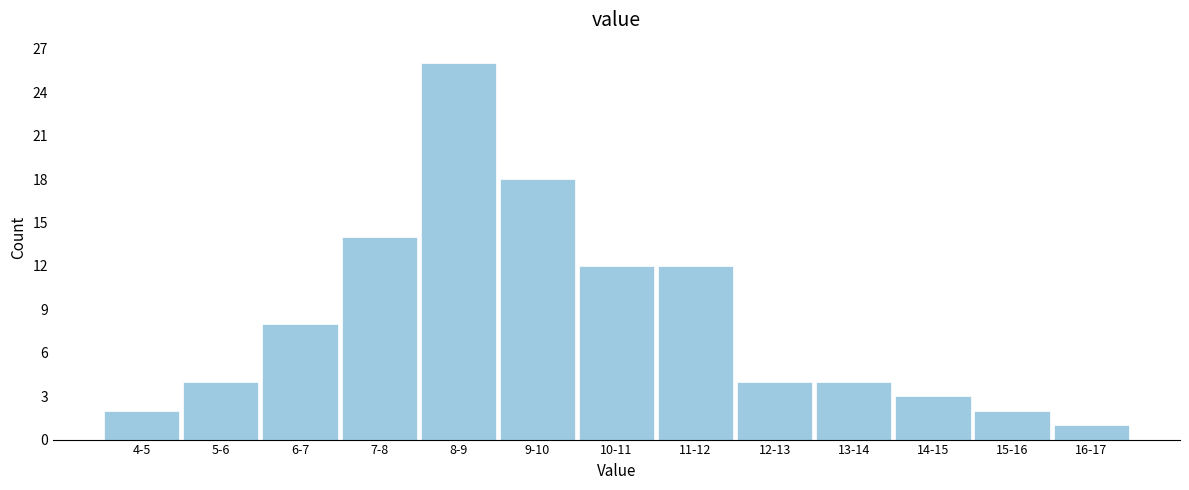

Reading left to right, transcribe all the data shown in this chart.

4-5=2	5-6=4	6-7=8	7-8=14	8-9=26	9-10=18	10-11=12	11-12=12	12-13=4	13-14=4	14-15=3	15-16=2	16-17=1